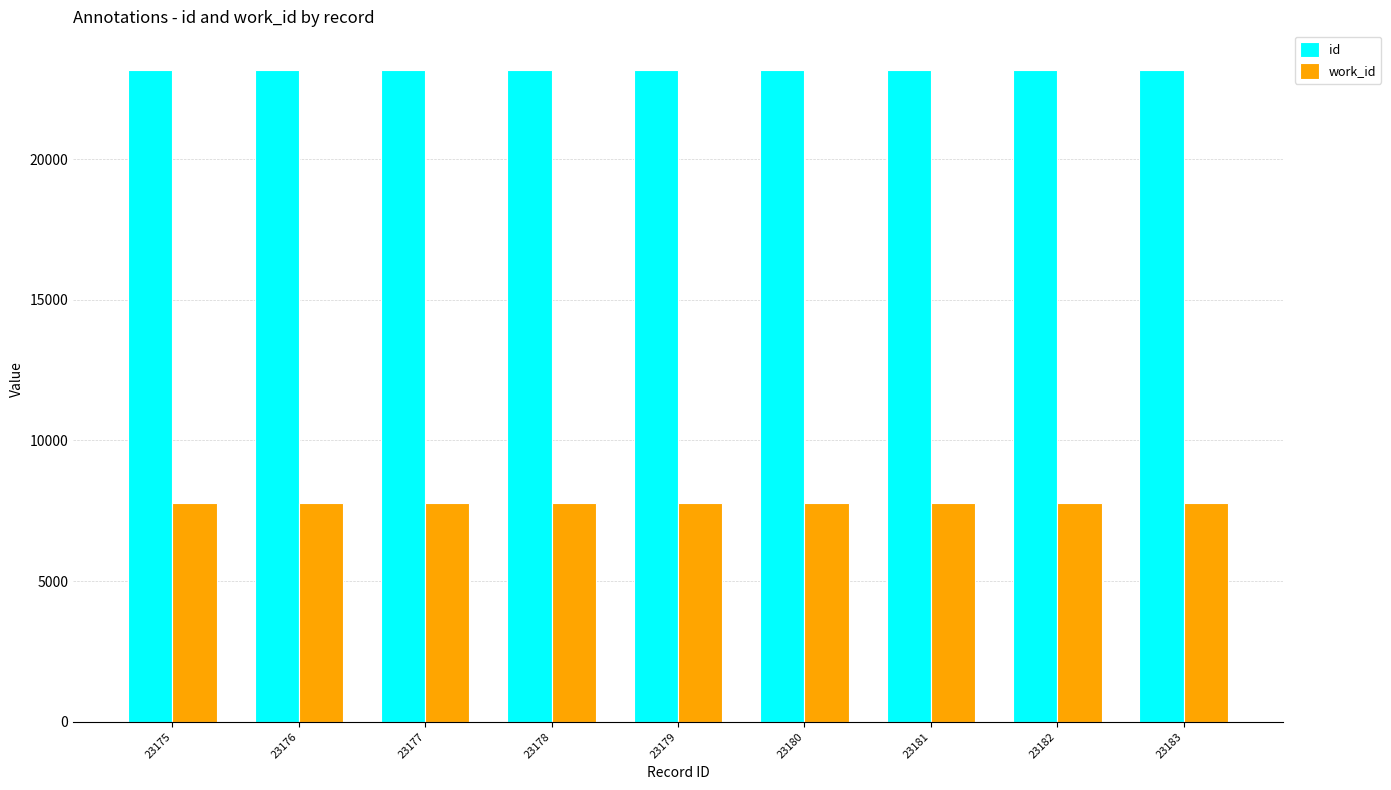

The value of id at 23176 is 8920. True or false?

False